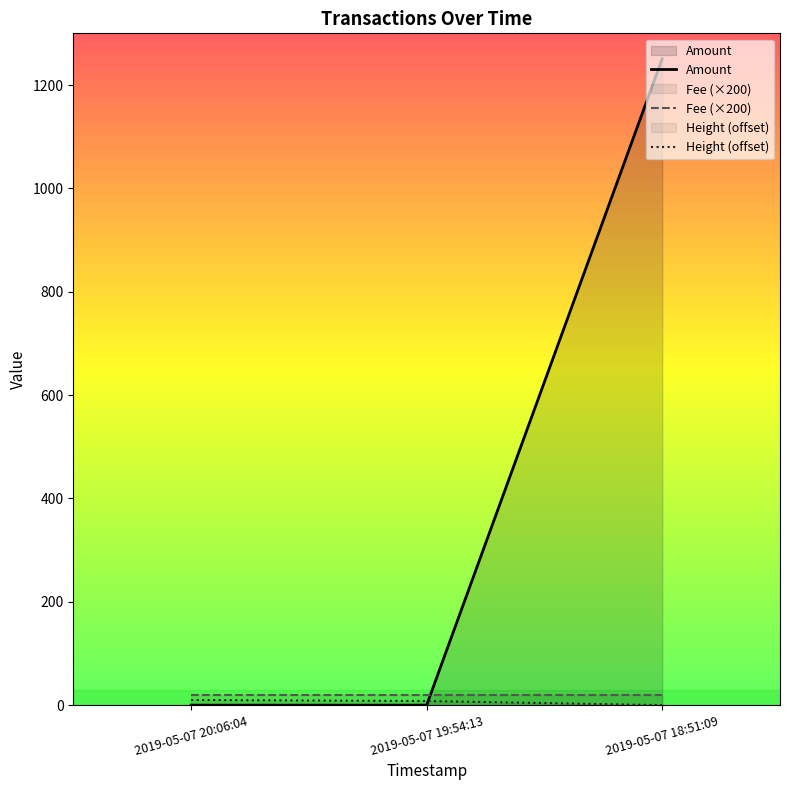

Is it true that Height equals 6 at 2019-05-07 18:51:09?

False